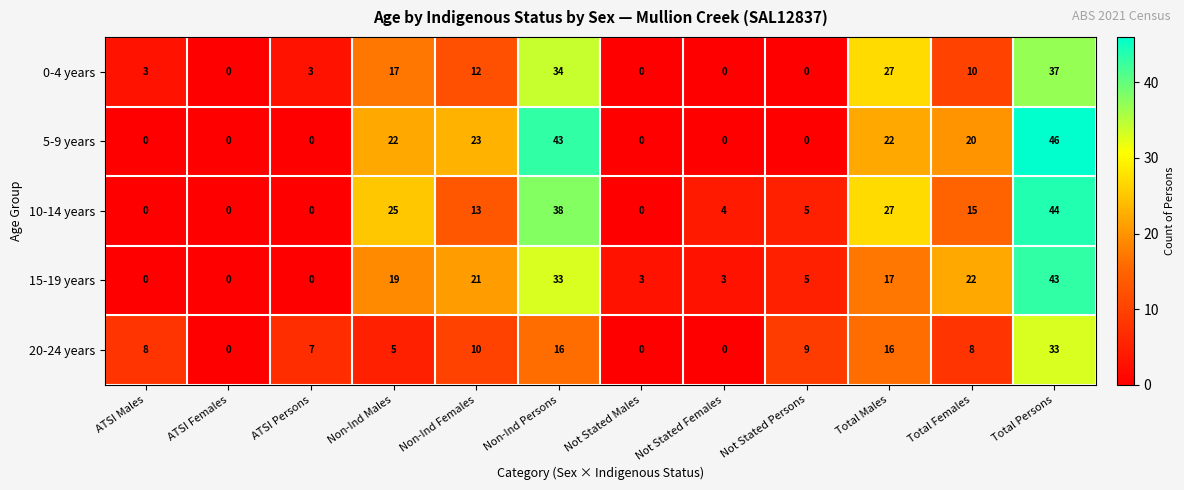

The 10-14 years series shows 0 at ATSI Females. True or false?

True